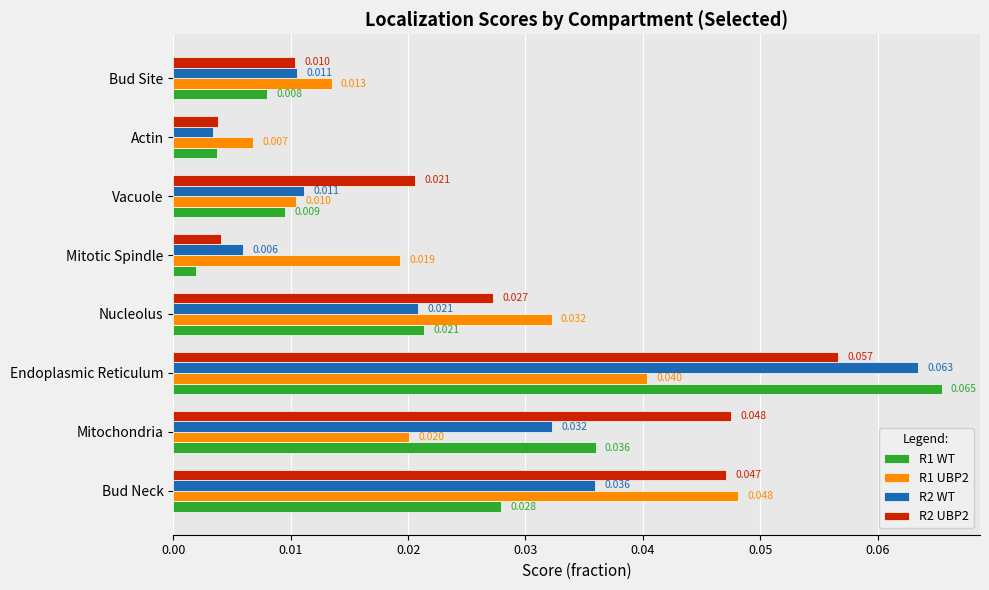

Where is R2 WT nearest to the value 0?

Actin